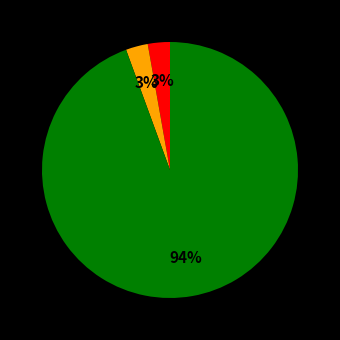

Is there any slice that represents more than half of the pie?

Yes